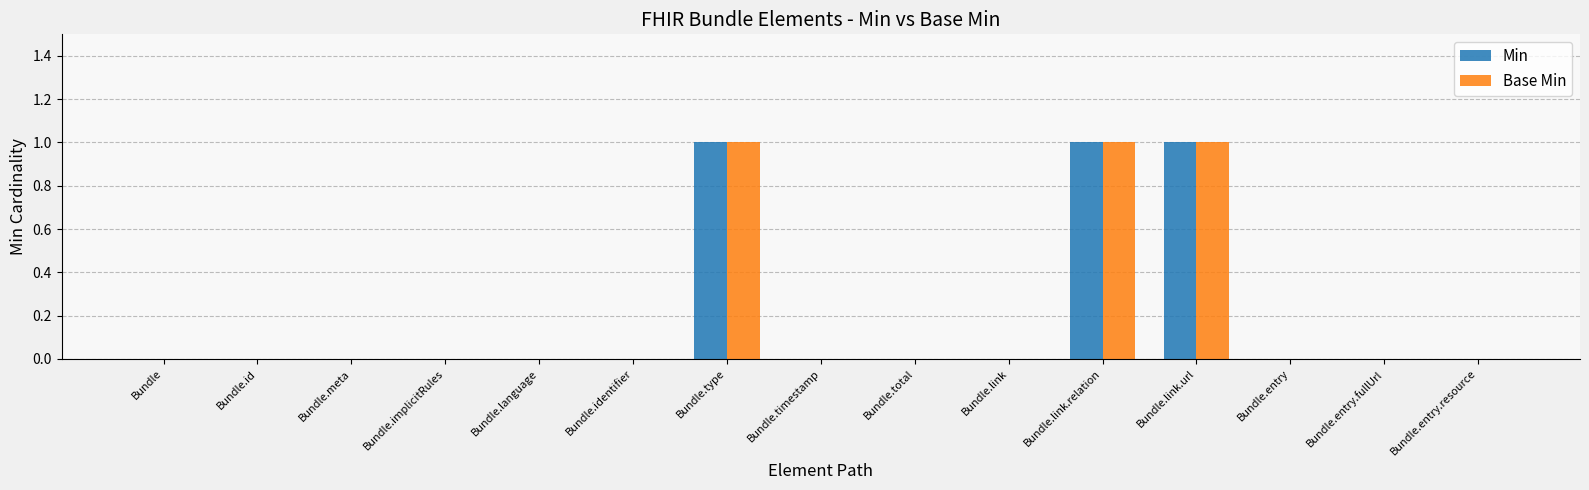

Count the Base Min values in the range 0 to 1.

15